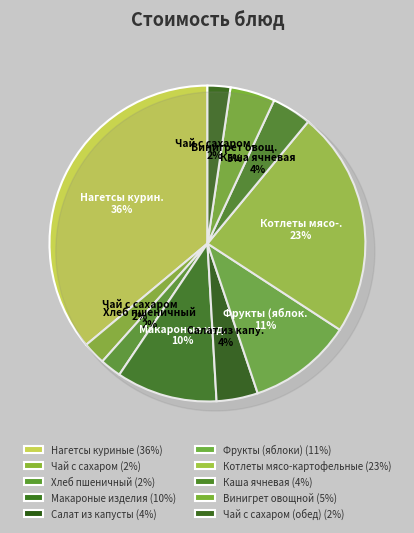

Count the number of slices in the pie.

10